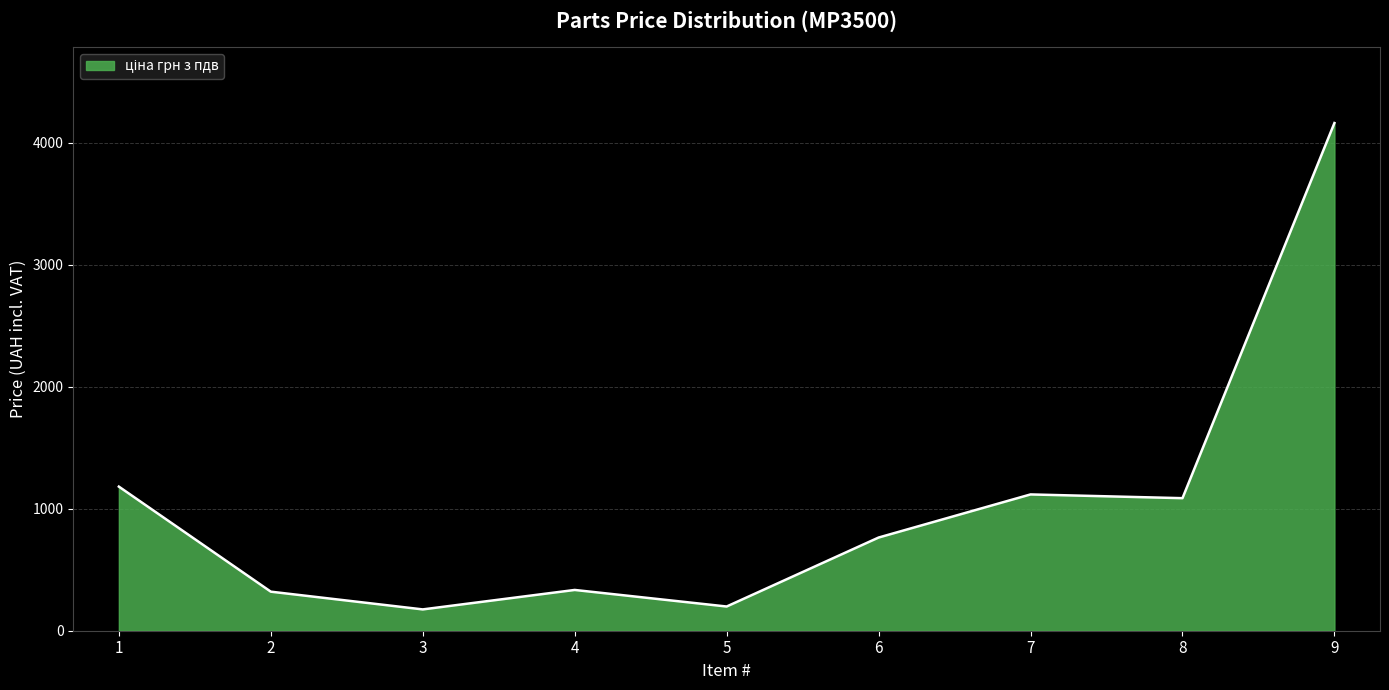

What is the minimum value shown in the chart?

174.7